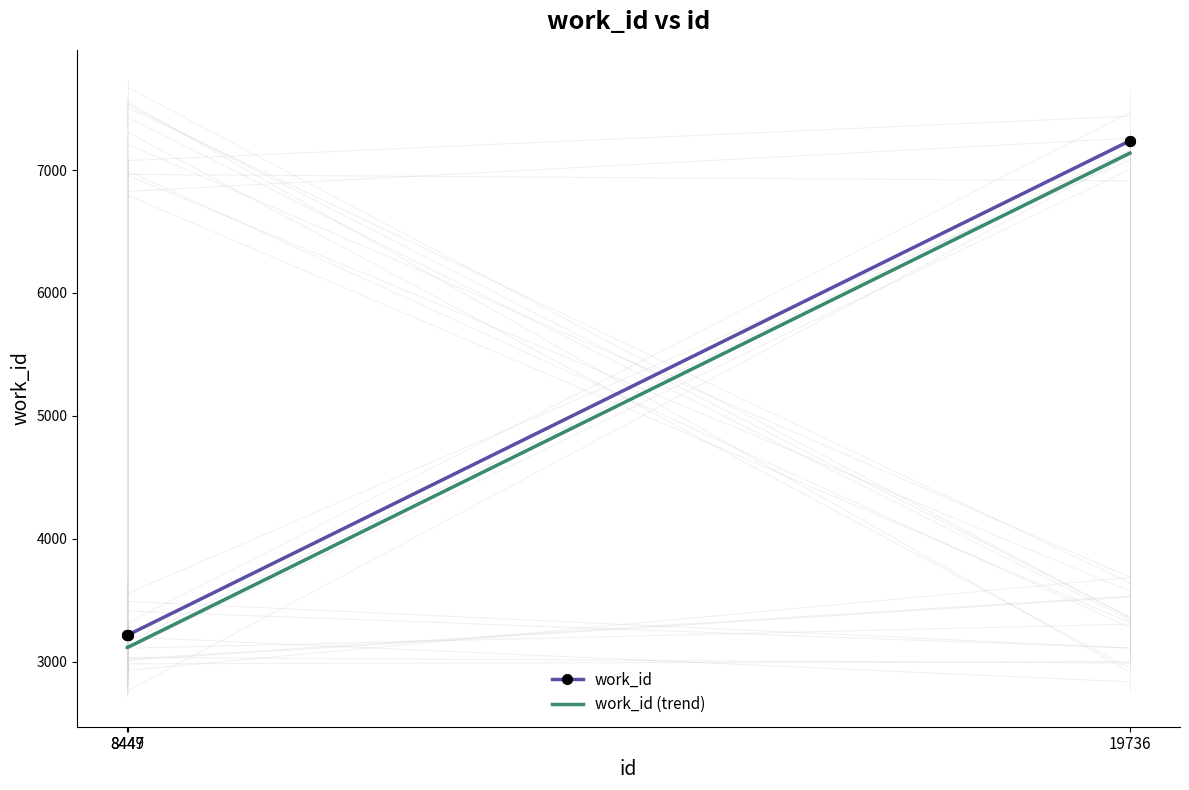

Which series has the largest total across all categories?

work_id